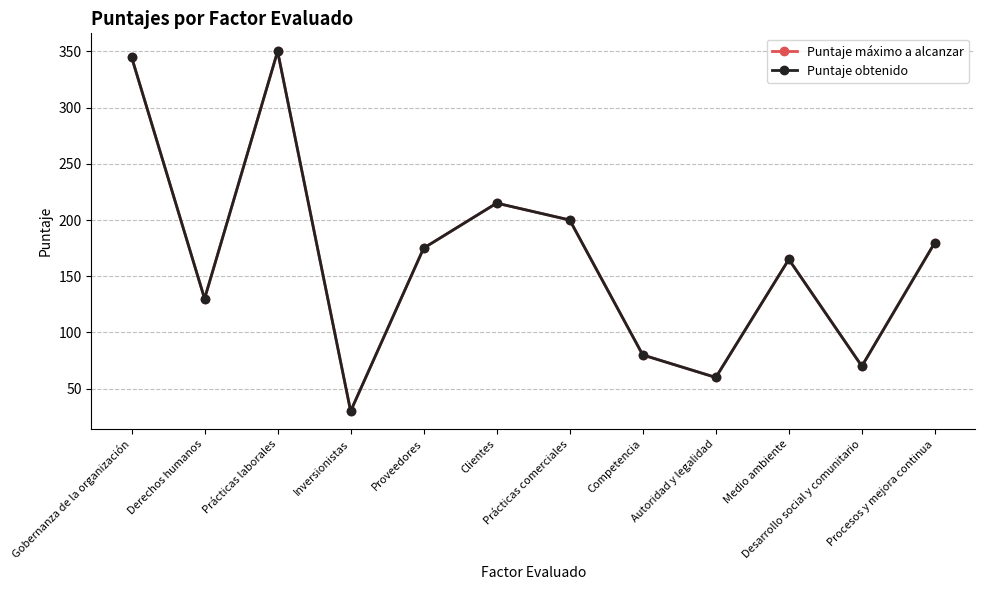

What is the difference between the maximum and minimum values in the Puntaje obtenido series?

320